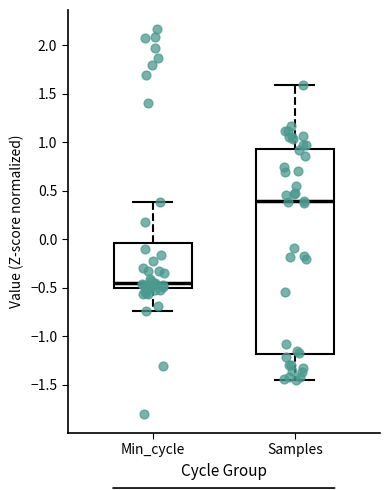

Comparing the boxes themselves (not the whiskers), which one is the tallest?

Samples